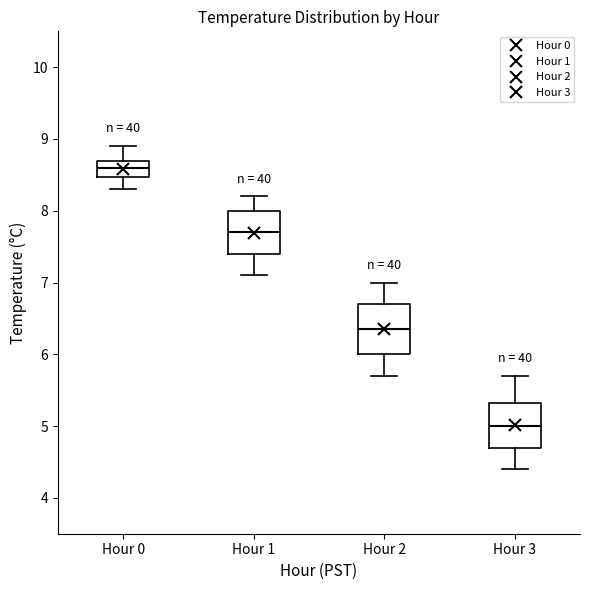

Where is the upper edge of the box for Hour 0 on the y-axis? The values are not printed on the chart, so give them approximately, as read against the axis.

8.7